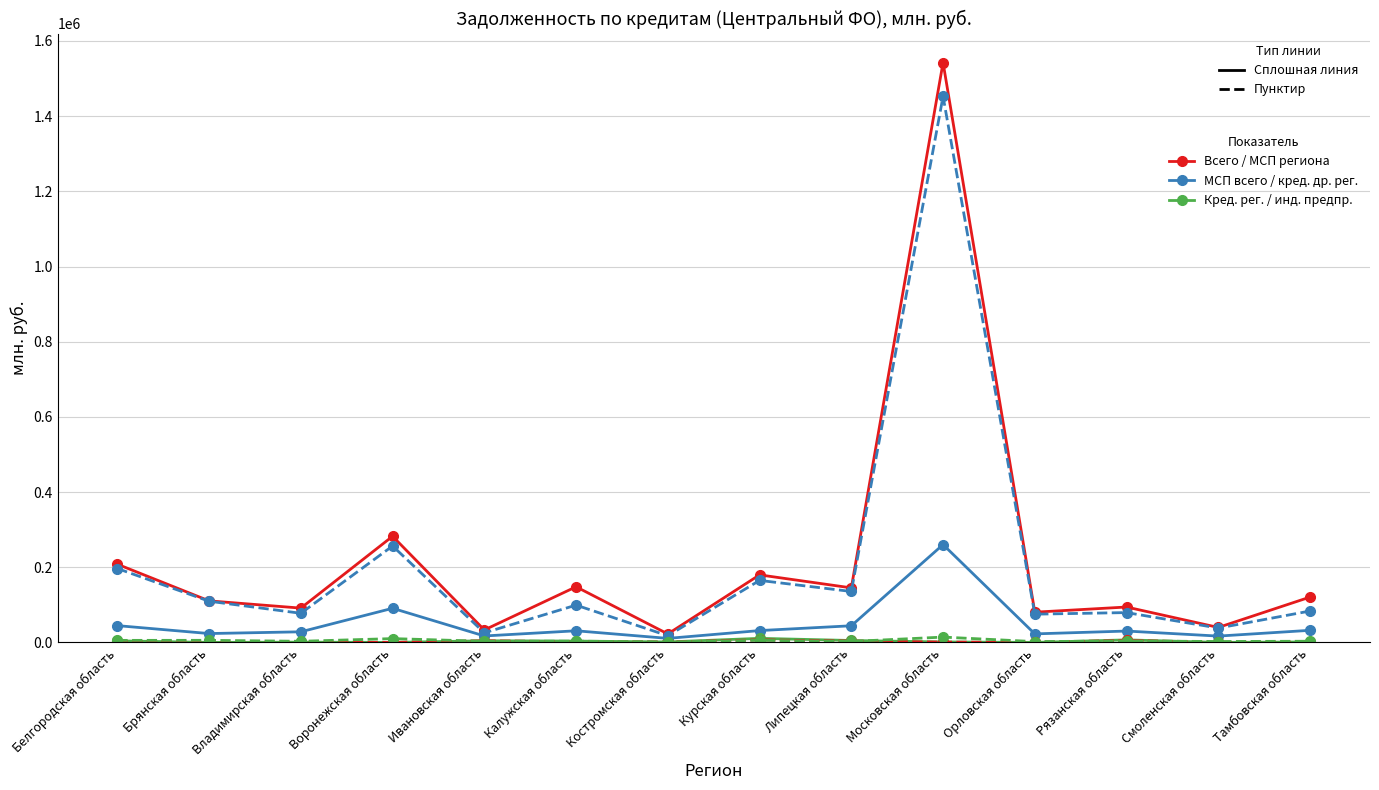

What is the maximum value shown in the chart?

1542518